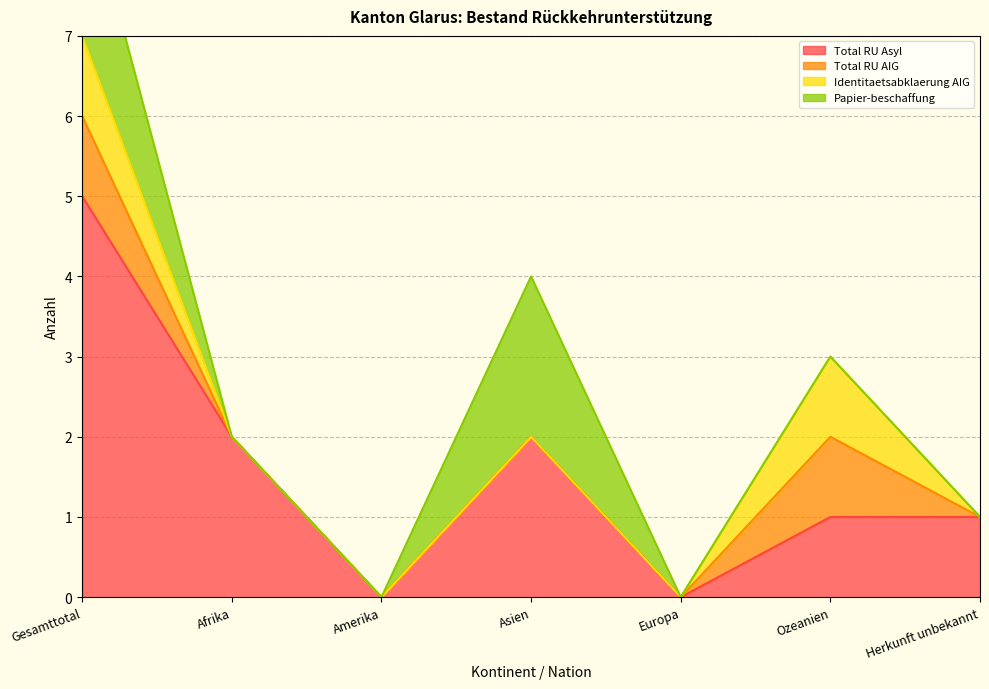

True or false: Identitaetsabklaerung AIG and Papier-beschaffung cross at least once.

False